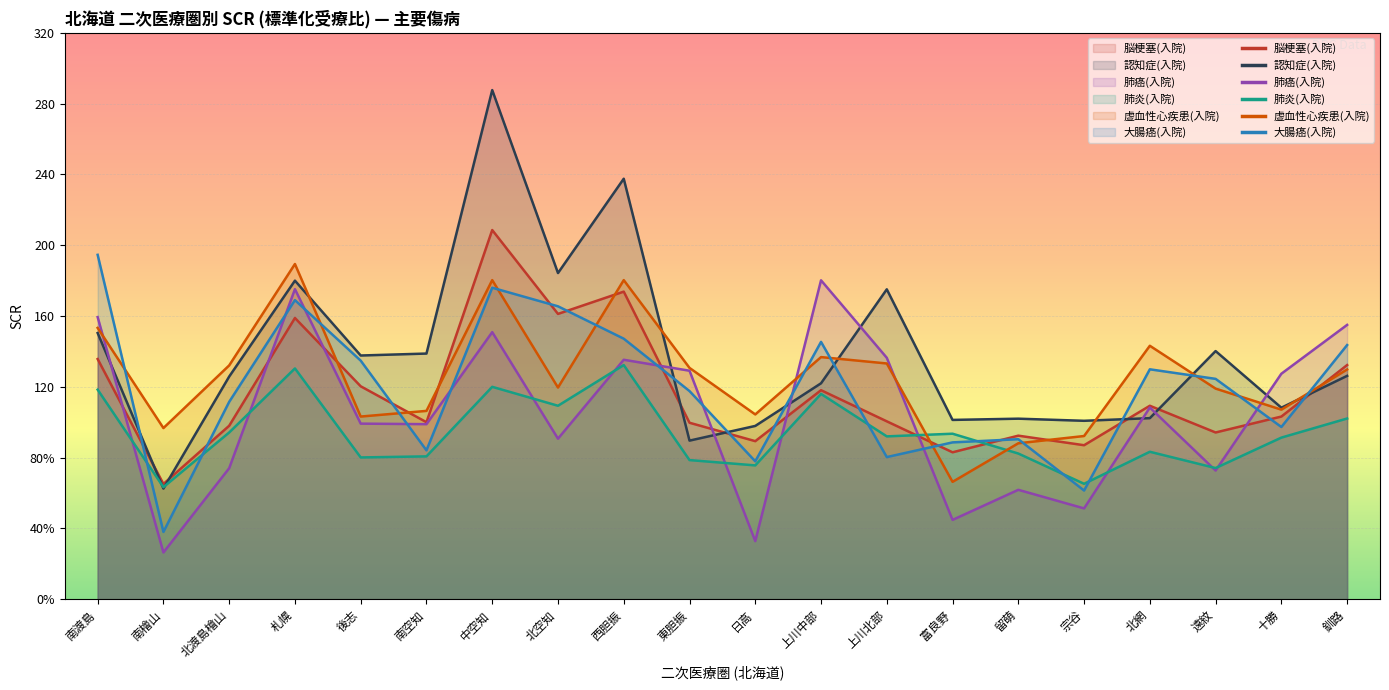

The 大腸癌(入院) series shows 147.2 at 西胆振. True or false?

True